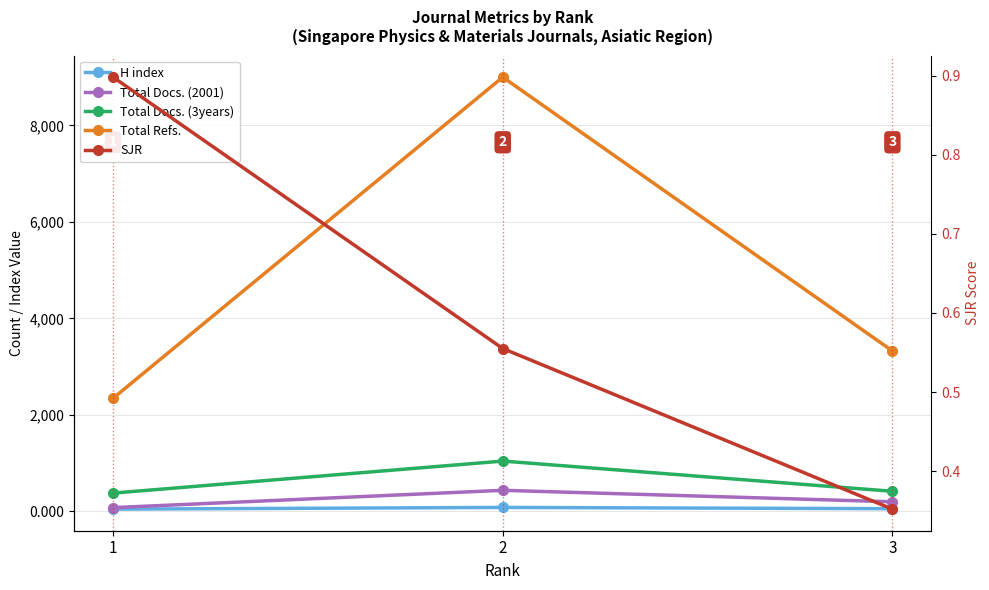

Count the SJR values in the range 0 to 1.

3